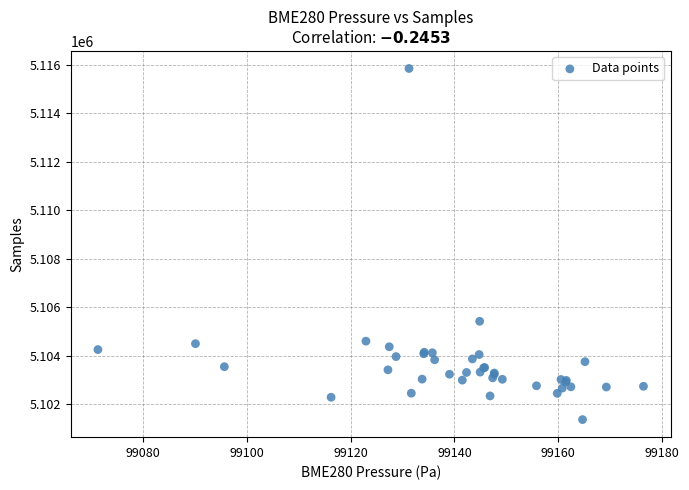

What Y value in the scatter plot is closest to 5108613?

5105428